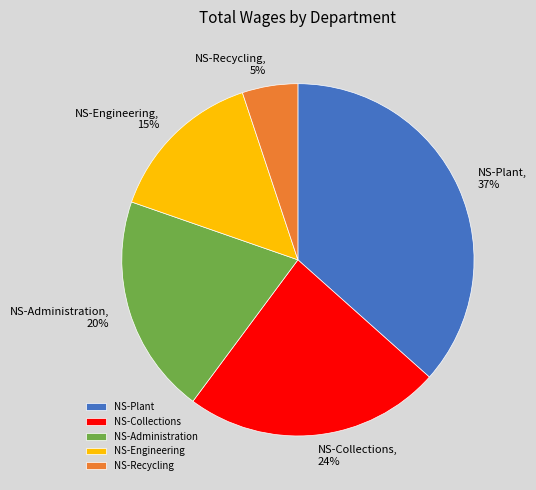

Count the number of slices in the pie.

5